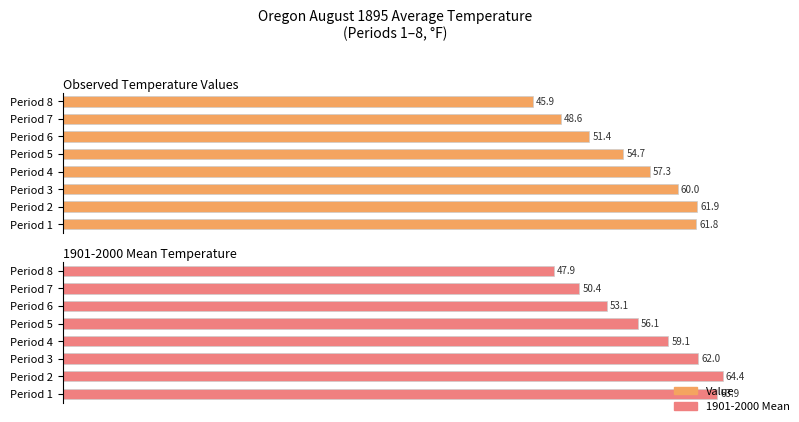

What is the value of the 1901-2000 Mean bar at the 4th from the left?

59.1